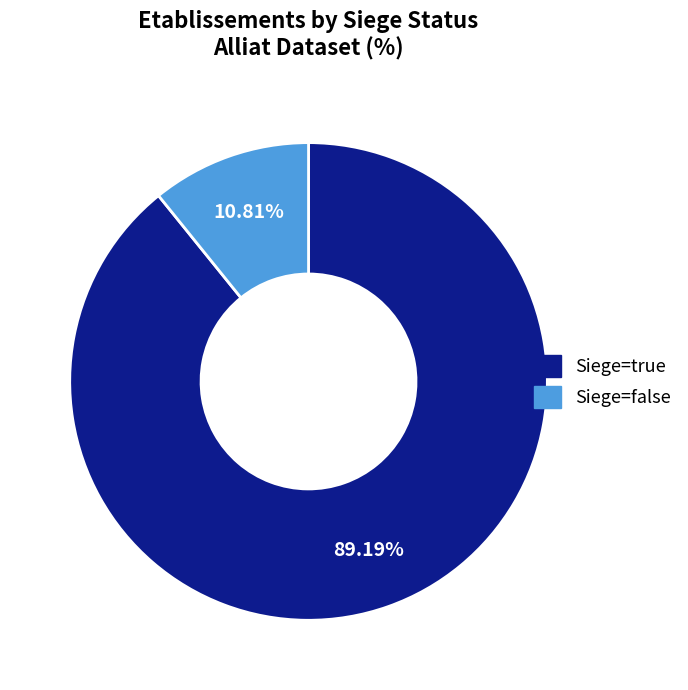

Is there a majority slice in this chart?

Yes